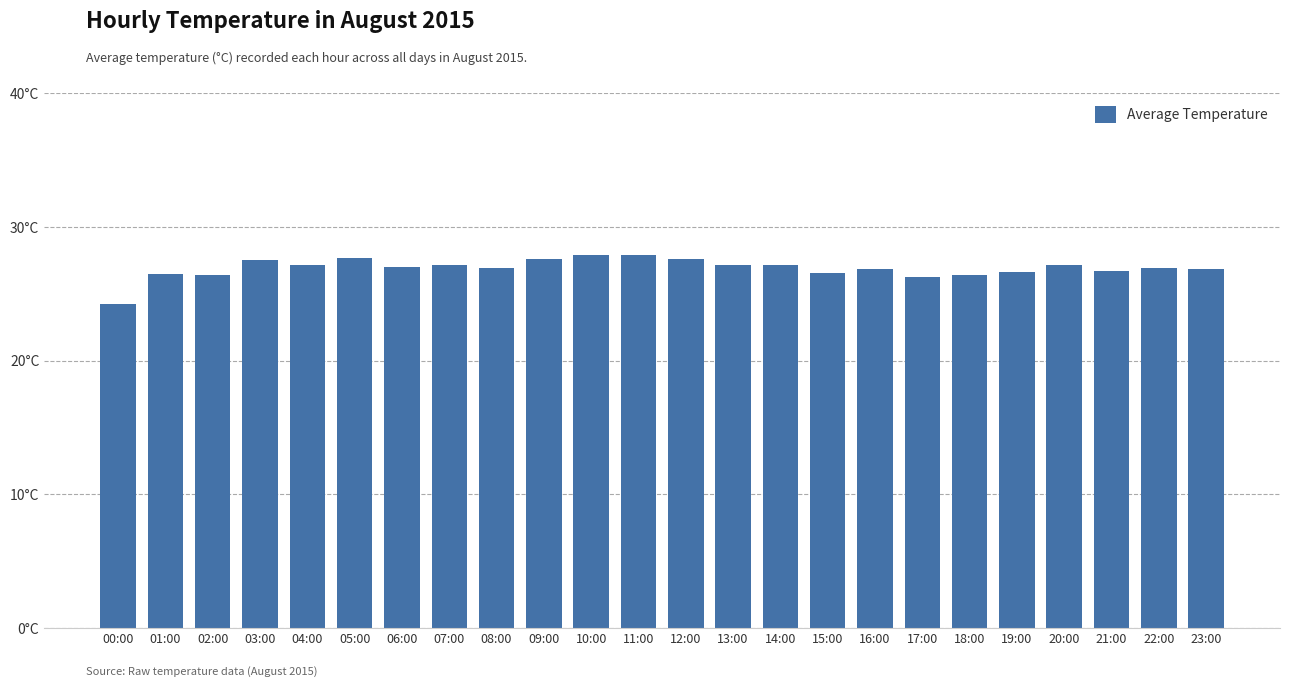

Which has a higher value, 02:00 or 08:00?

08:00